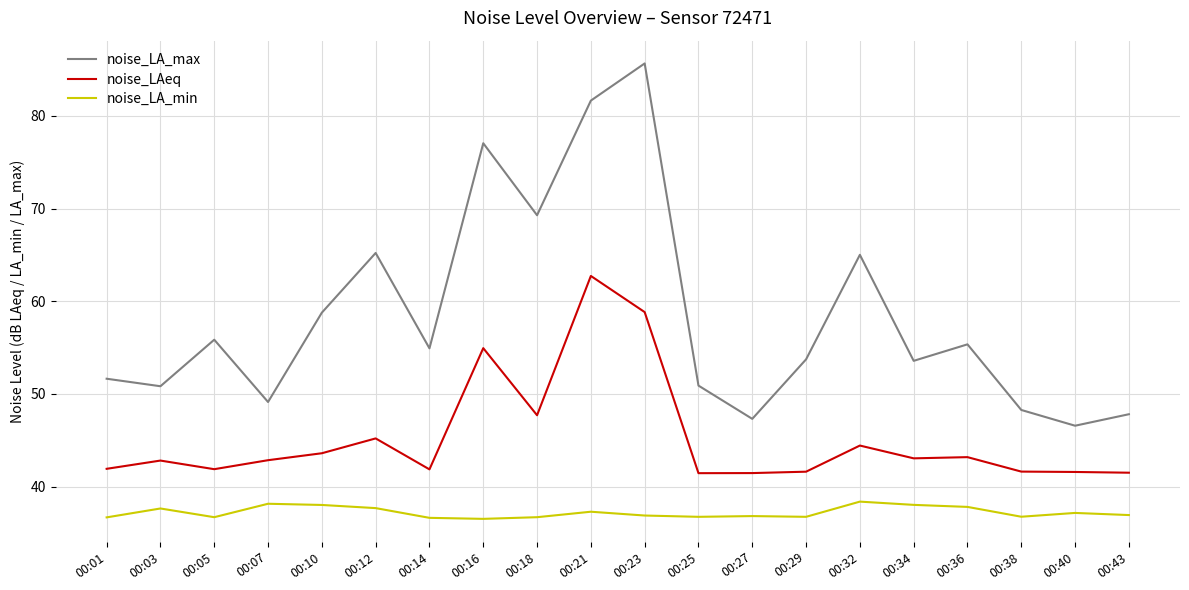

Which category has the lowest value in the noise_LA_max series?

00:40